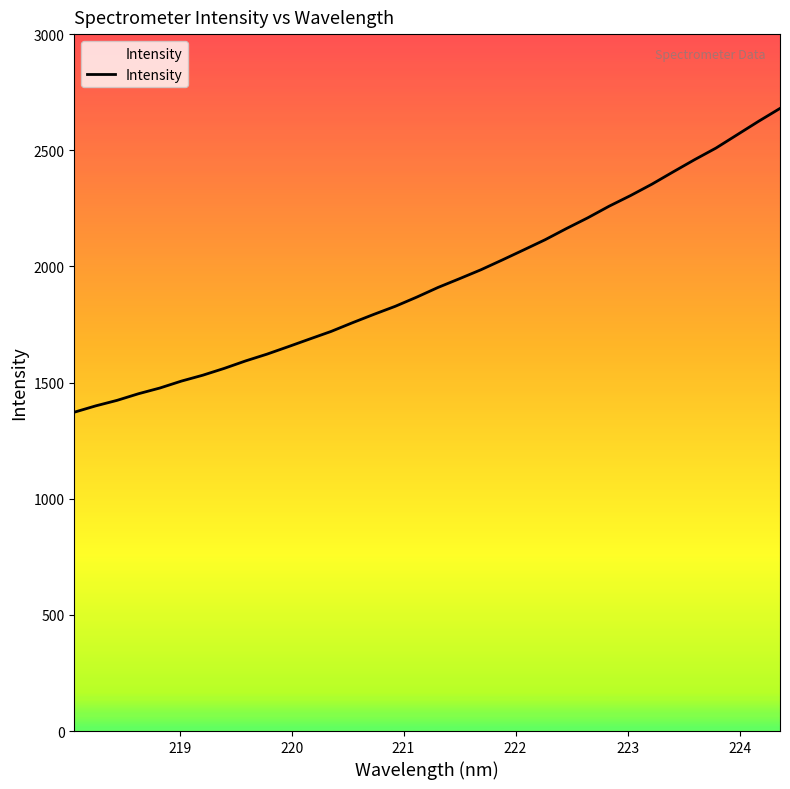

What is the smallest value displayed?

1372.4